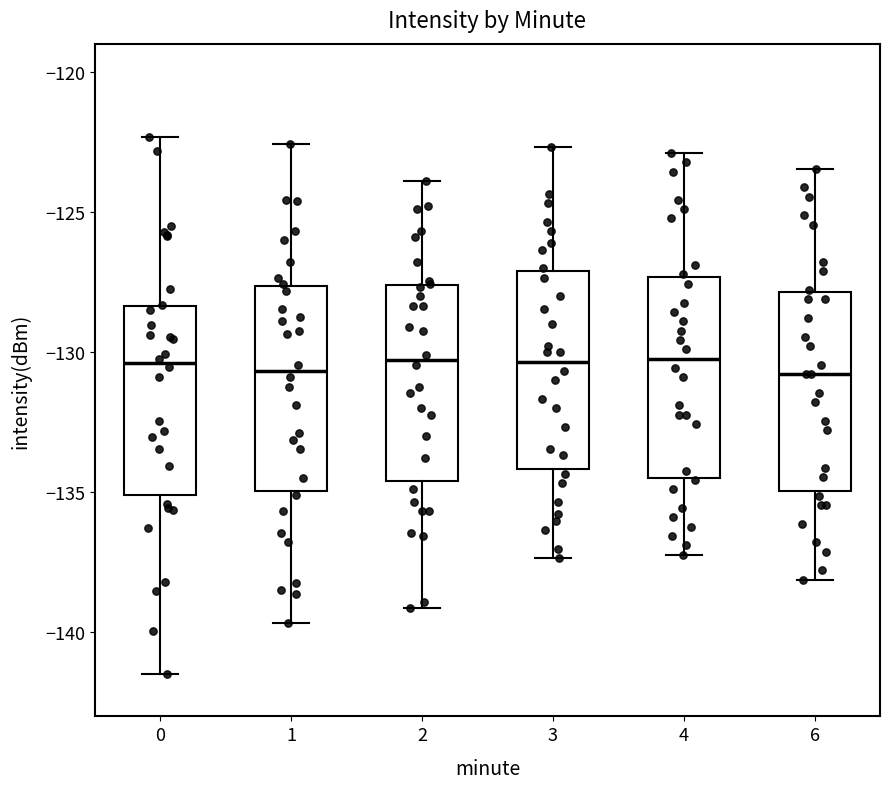

Reading left to right, read every box against the y-axis: the position of its median line, the range the box covers, and the ends of its whiskers. The values are not printed on the chart, so give them approximately, as read against the axis.

0: median -130.5, box -135.0 to -128.5, whiskers -141.5 to -122.5
1: median -130.5, box -135.0 to -127.5, whiskers -139.5 to -122.5
2: median -130.5, box -134.5 to -127.5, whiskers -139.0 to -124.0
3: median -130.5, box -134.0 to -127.0, whiskers -137.5 to -122.5
4: median -130.0, box -134.5 to -127.5, whiskers -137.0 to -123.0
6: median -131.0, box -135.0 to -128.0, whiskers -138.0 to -123.5